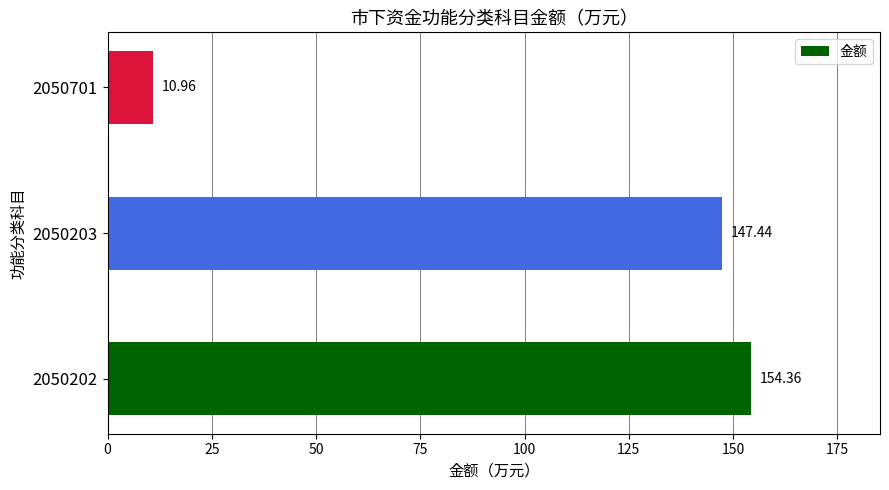

Between 2050701 and 2050203, which is larger?

2050203